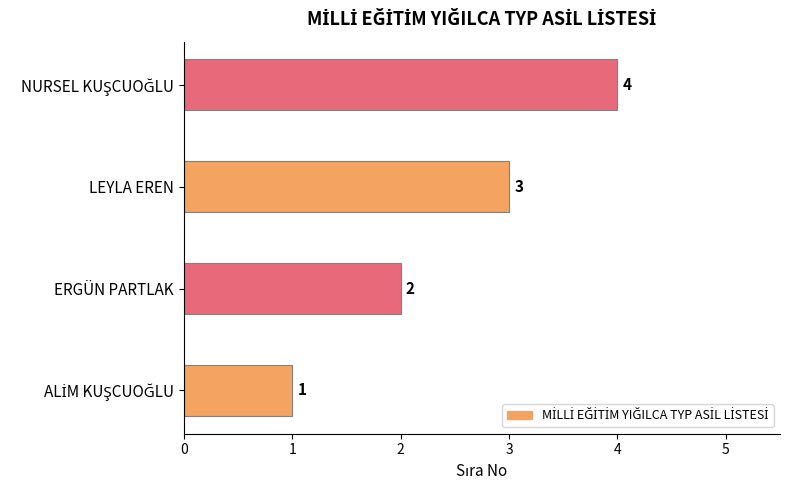

Count the number of data series in this chart.

1